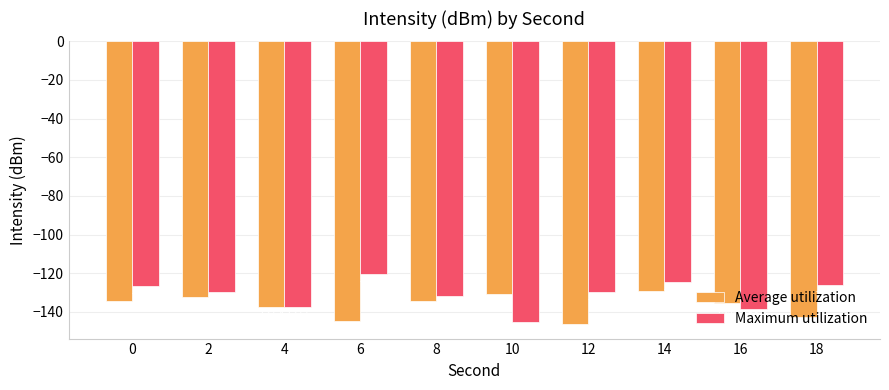

How many data points in Maximum utilization are above -129?

4